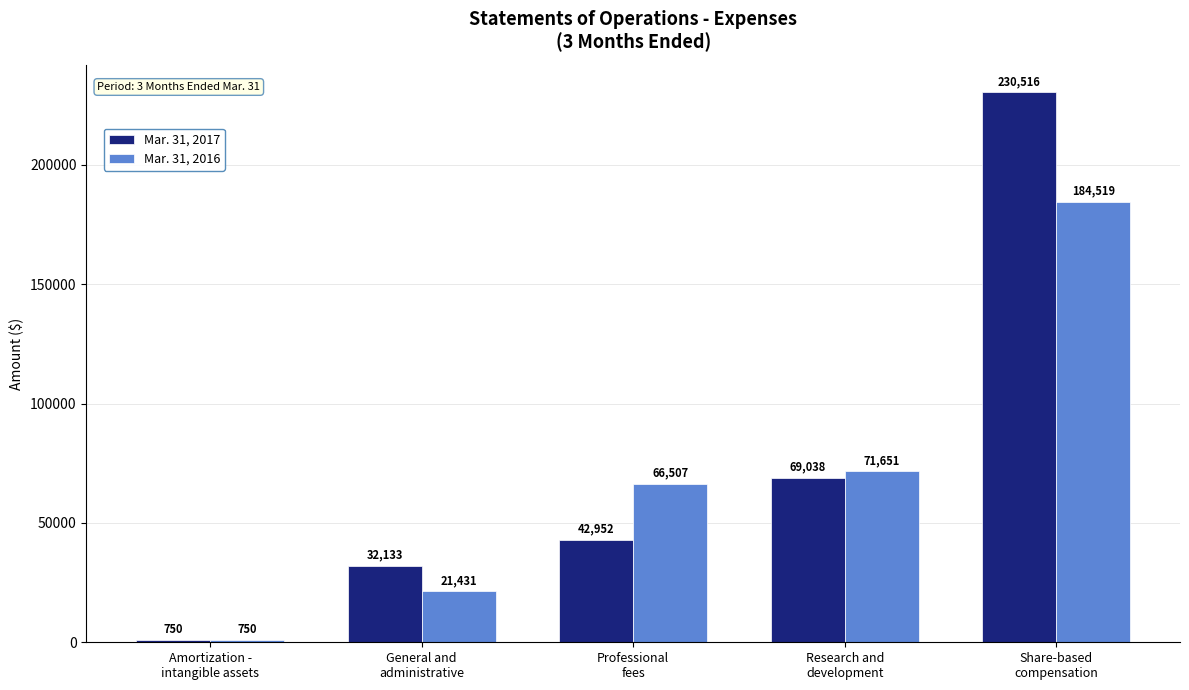

What are all the series names shown in the legend?

Mar. 31, 2017, Mar. 31, 2016